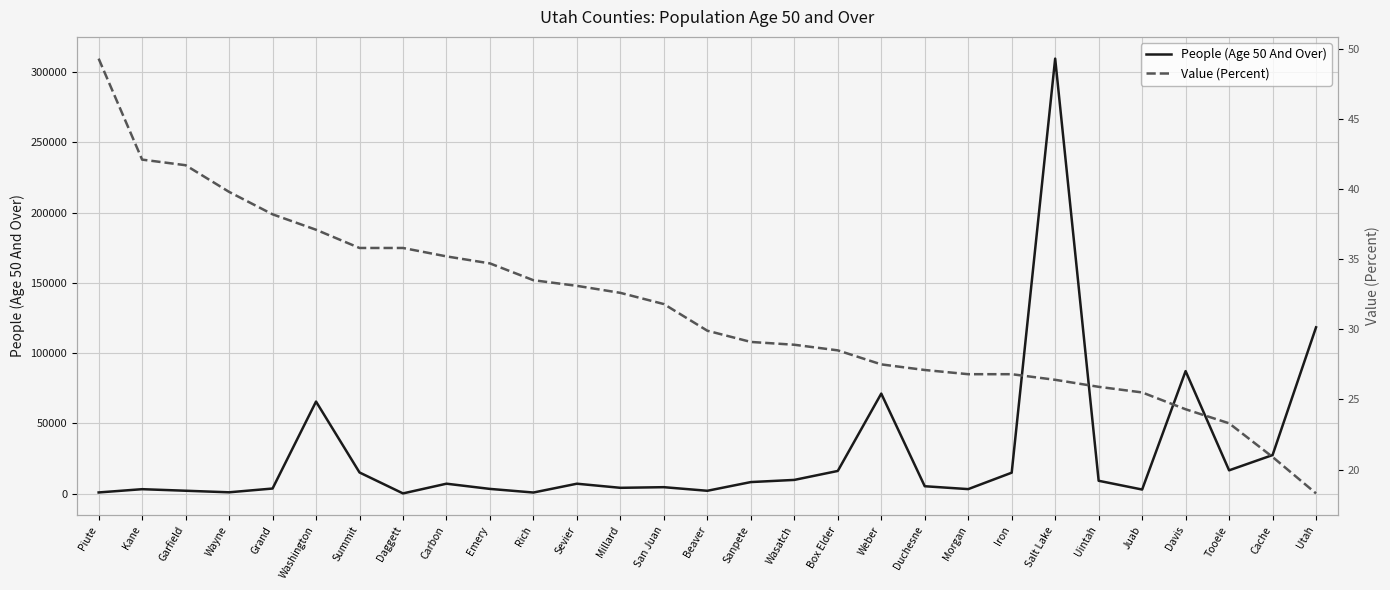

Which category has the highest value in the People (Age 50 And Over) series?

Salt Lake